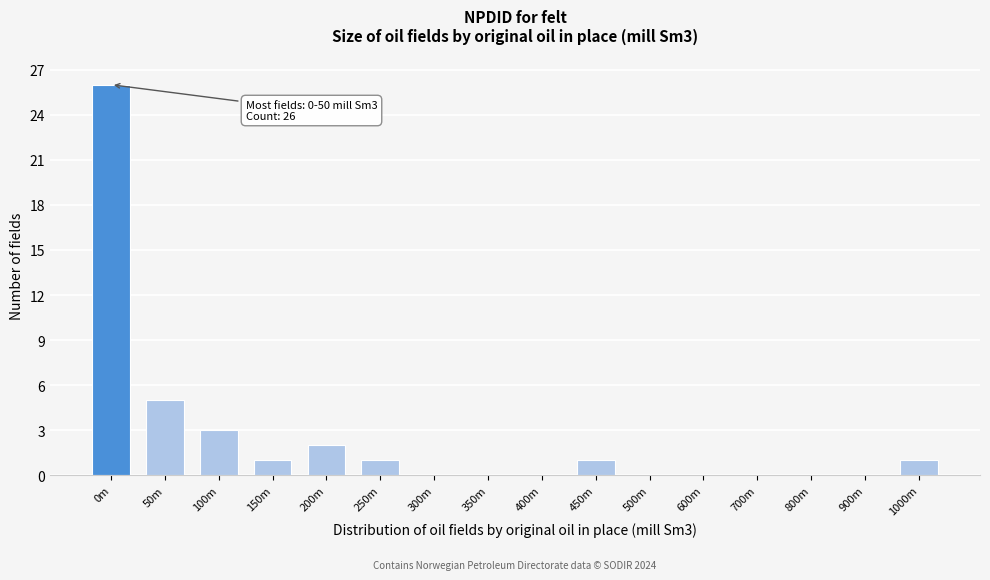

Reading left to right, what are all the values shown in this chart?

0m=26	50m=5	100m=3	150m=1	200m=2	250m=1	300m=0	350m=0	400m=0	450m=1	500m=0	600m=0	700m=0	800m=0	900m=0	1000m=1